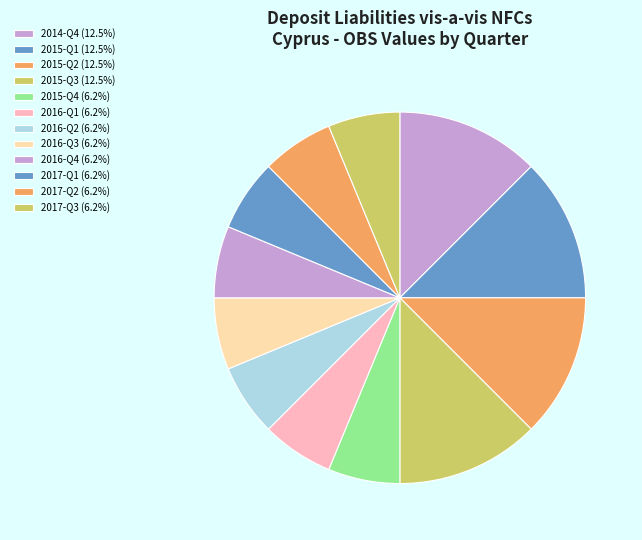

To the nearest percent, what is the difference between the 2015-Q2 and 2017-Q3 slice percentages?

6%